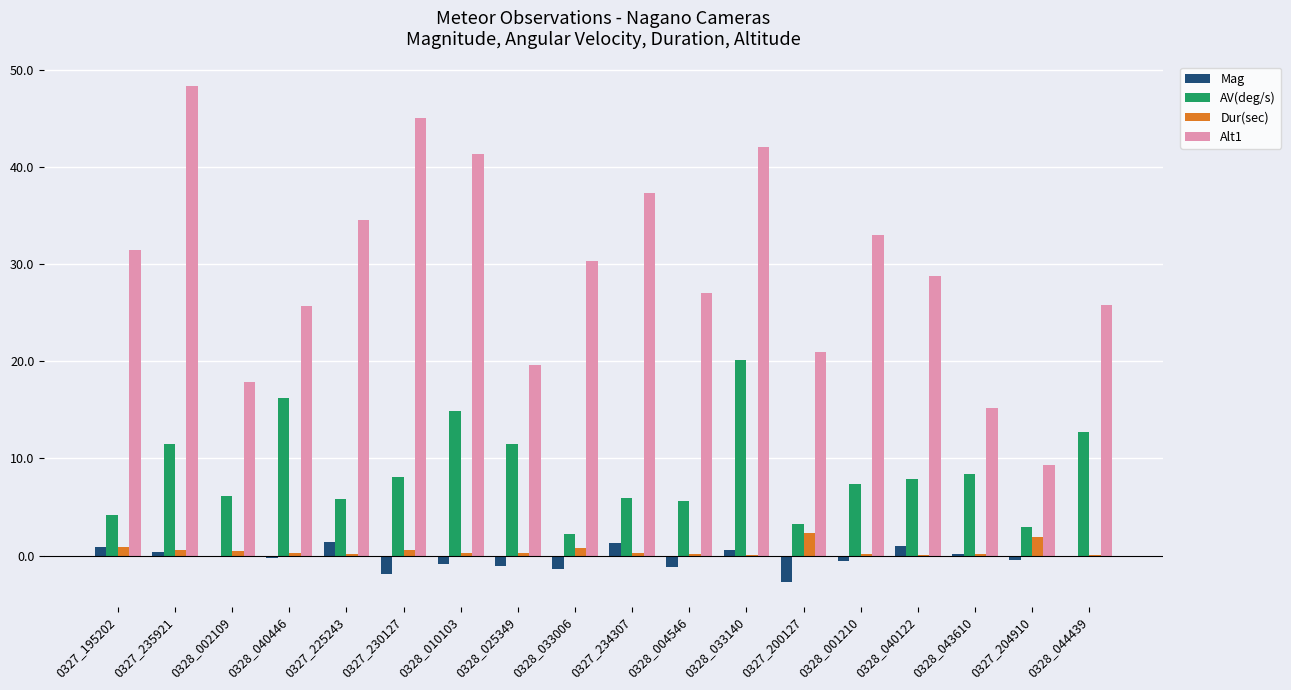

The value of Alt1 at 0328_040122 is 28.8. True or false?

True